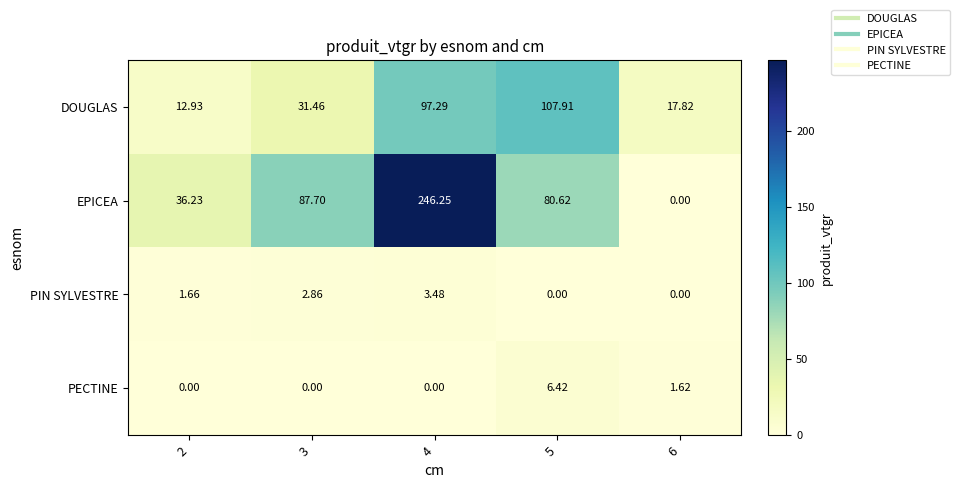

What is the total value across all series at 3?

122.0